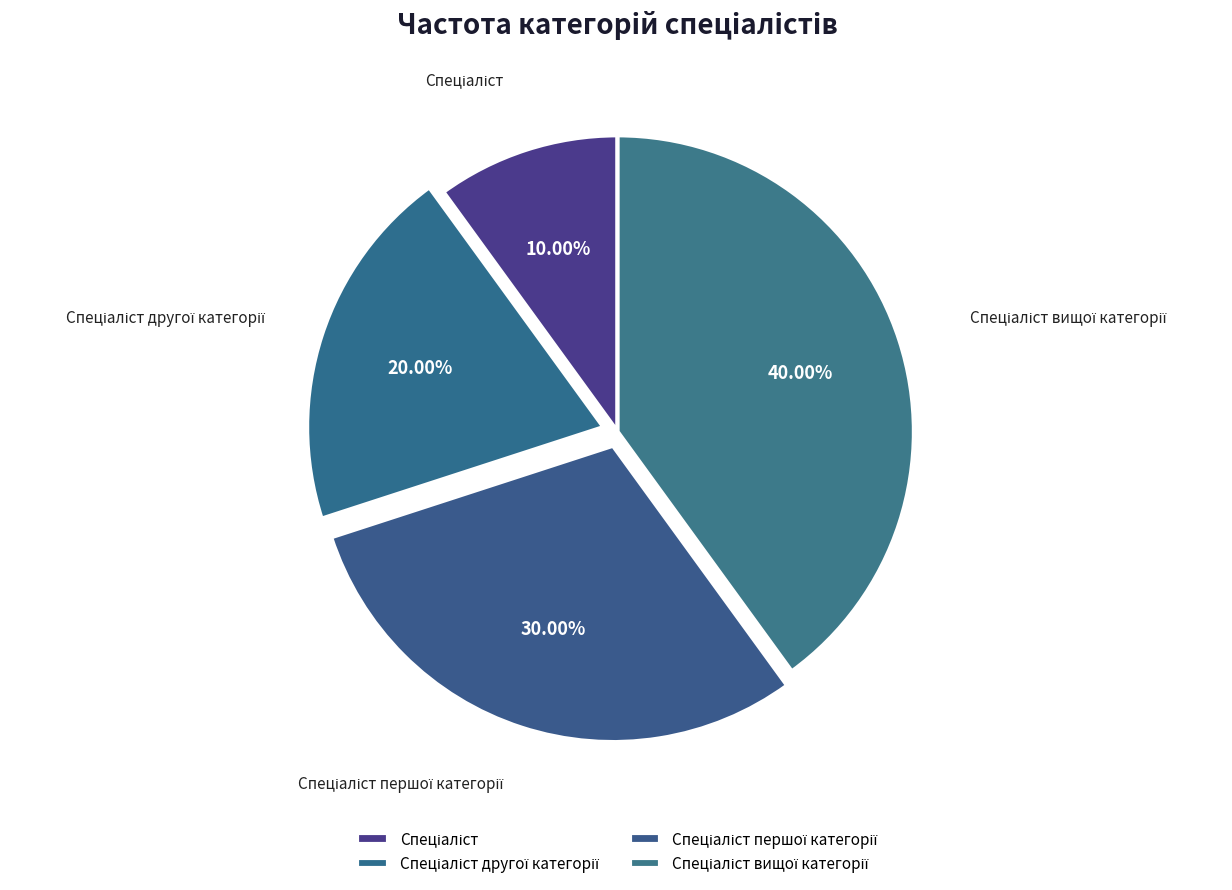

Is there a majority slice in this chart?

No